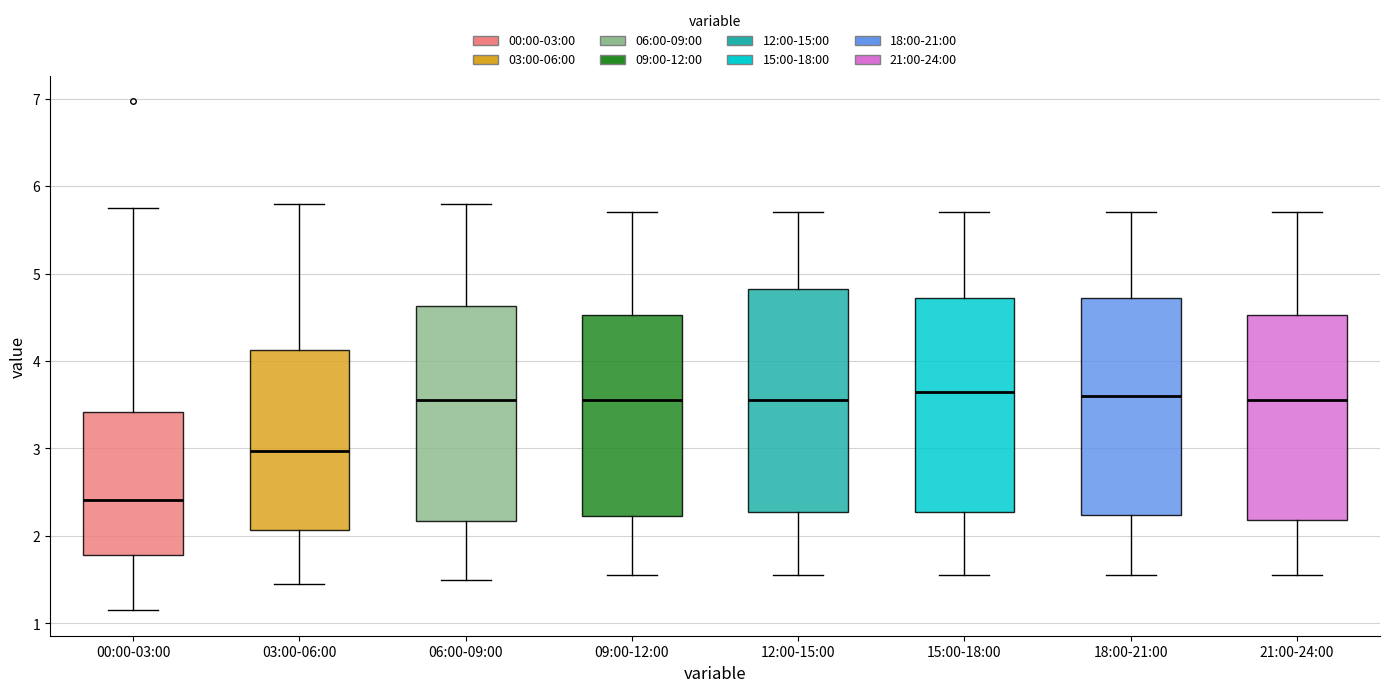

Reading left to right, transcribe this box plot: for each box, give where its median line is, the range the box spans, and where its two whiskers end, as read against the y-axis. The values are not printed on the chart, so give them approximately, as read against the axis.

00:00-03:00: median 2.4, box 1.8 to 3.4, whiskers 1.2 to 5.8
03:00-06:00: median 3.0, box 2.1 to 4.1, whiskers 1.5 to 5.8
06:00-09:00: median 3.6, box 2.2 to 4.6, whiskers 1.5 to 5.8
09:00-12:00: median 3.6, box 2.2 to 4.5, whiskers 1.6 to 5.7
12:00-15:00: median 3.6, box 2.3 to 4.8, whiskers 1.6 to 5.7
15:00-18:00: median 3.7, box 2.3 to 4.7, whiskers 1.6 to 5.7
18:00-21:00: median 3.6, box 2.2 to 4.7, whiskers 1.6 to 5.7
21:00-24:00: median 3.6, box 2.2 to 4.5, whiskers 1.6 to 5.7